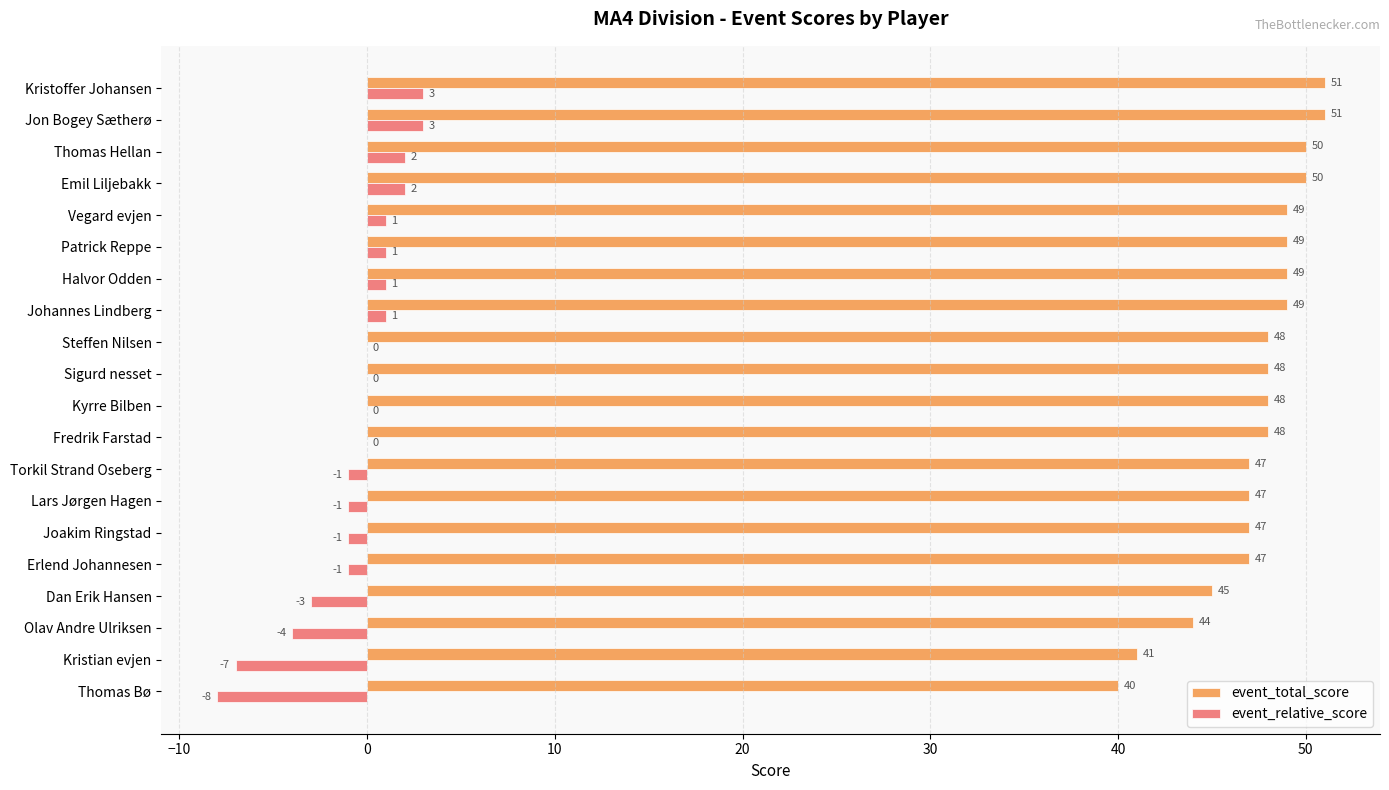

At which label is event_relative_score closest to -2?

Dan Erik Hansen